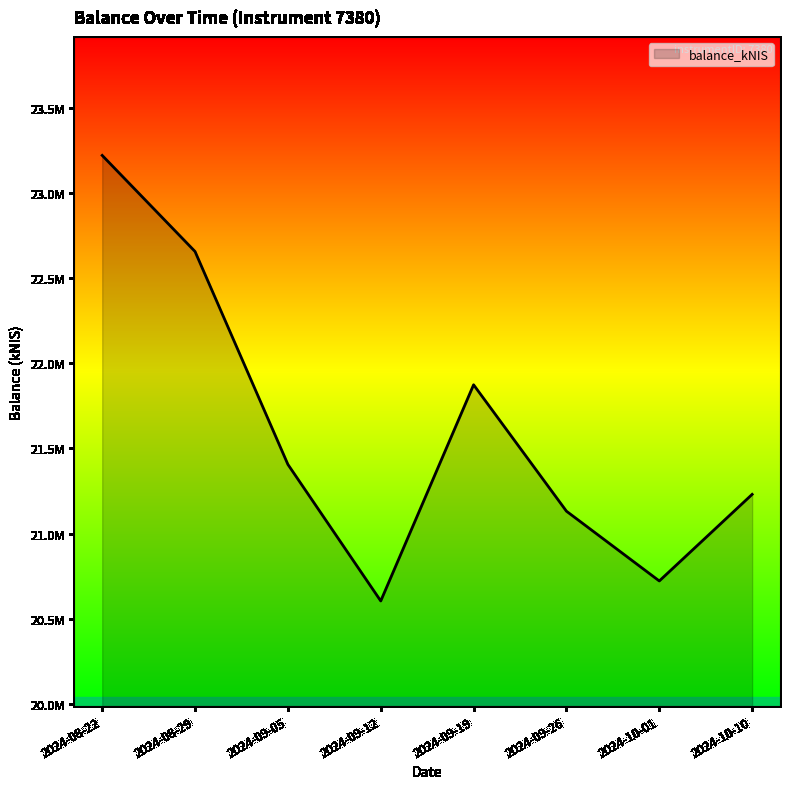

Reading left to right, list all the values displayed in this chart.

23223015.5	22657976.7	21406128.8	20603342.0	21874377.1	21131160.8	20720937.0	21230098.5